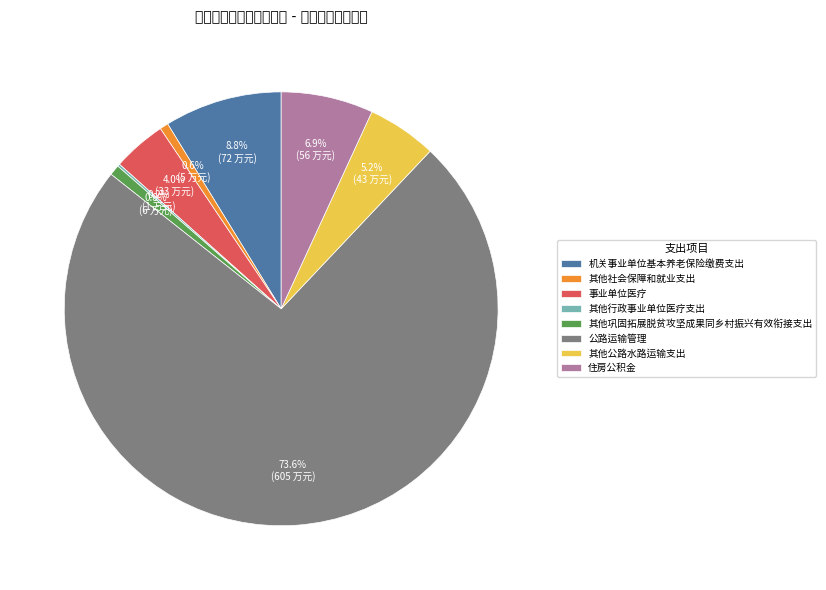

Approximately how many times larger is the value at 机关事业单位基本养老保险缴费支出 compared to 公路运输管理?

0.1